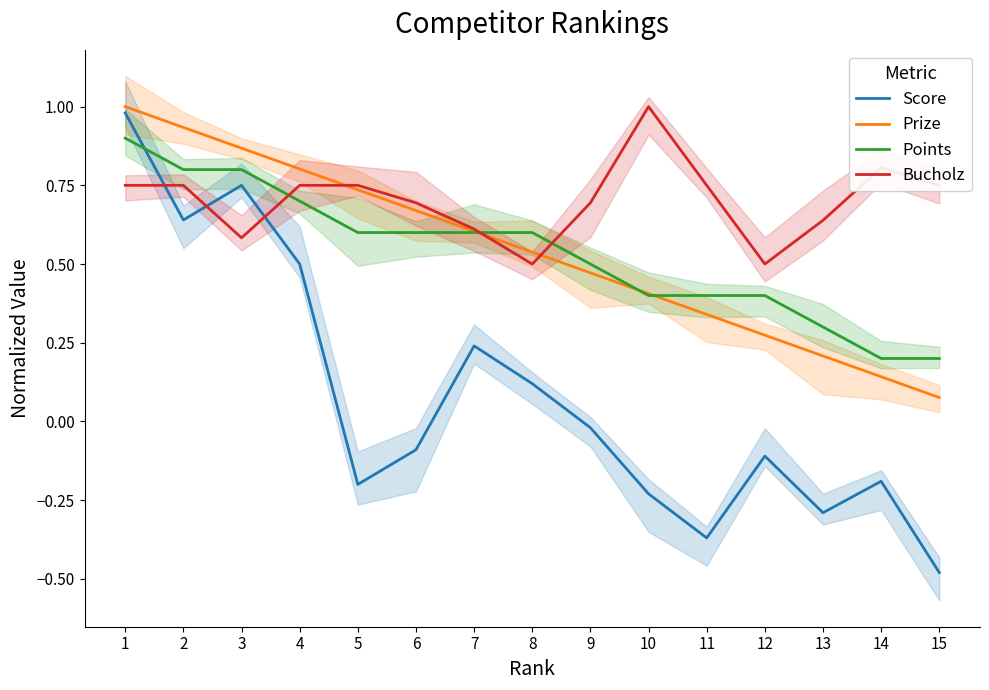

Reading left to right, list all the values displayed in this chart.

Score: 1=1.0	2=0.6	3=0.8	4=0.5	5=-0.2	6=-0.1	7=0.2	8=0.1	9=-0.0	10=-0.2	11=-0.4	12=-0.1	13=-0.3	14=-0.2	15=-0.5
Prize: 1=1.0	2=0.9	3=0.9	4=0.8	5=0.7	6=0.7	7=0.6	8=0.5	9=0.5	10=0.4	11=0.3	12=0.3	13=0.2	14=0.1	15=0.1
Points: 1=0.9	2=0.8	3=0.8	4=0.7	5=0.6	6=0.6	7=0.6	8=0.6	9=0.5	10=0.4	11=0.4	12=0.4	13=0.3	14=0.2	15=0.2
Bucholz: 1=0.8	2=0.8	3=0.6	4=0.8	5=0.8	6=0.7	7=0.6	8=0.5	9=0.7	10=1.0	11=0.8	12=0.5	13=0.6	14=0.8	15=0.8